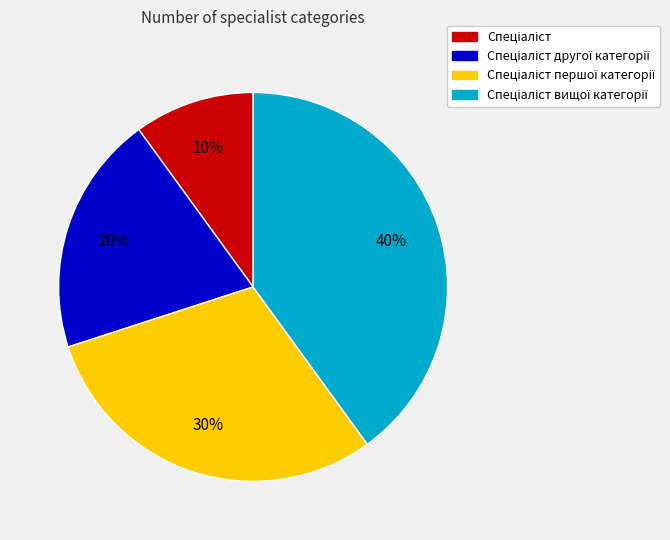

To the nearest percent, what is the difference between the largest and smallest slice percentages?

30%